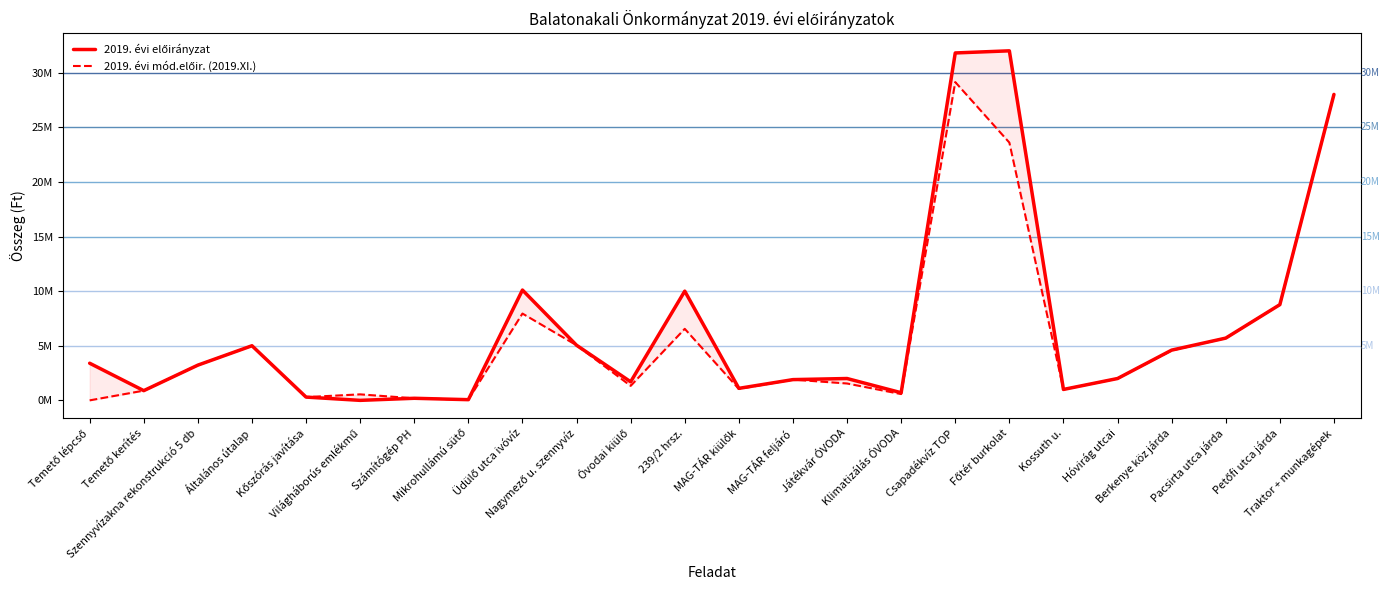

How many lines are shown in the chart?

2